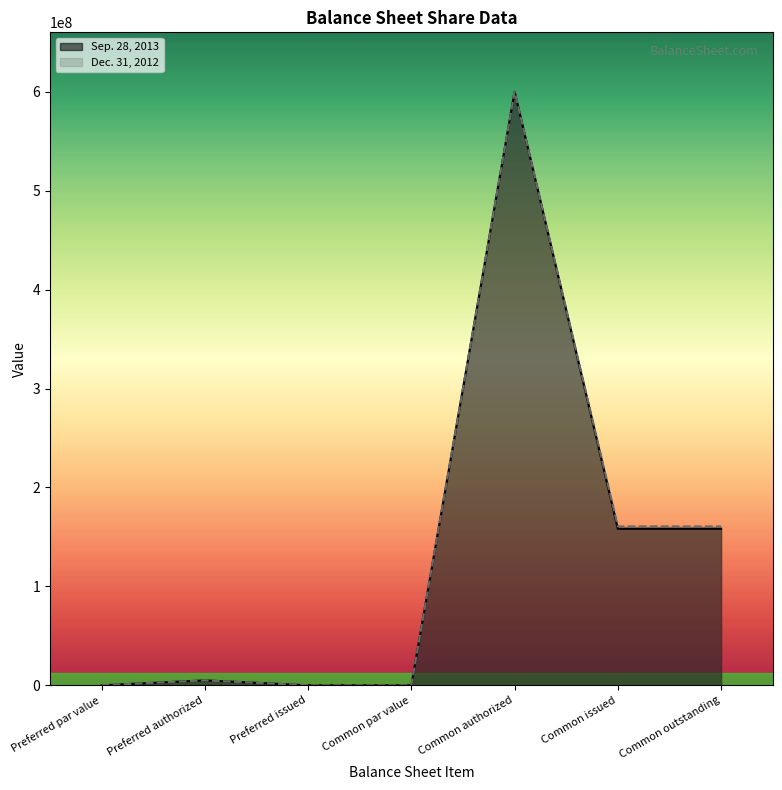

How many lines are shown in the chart?

2